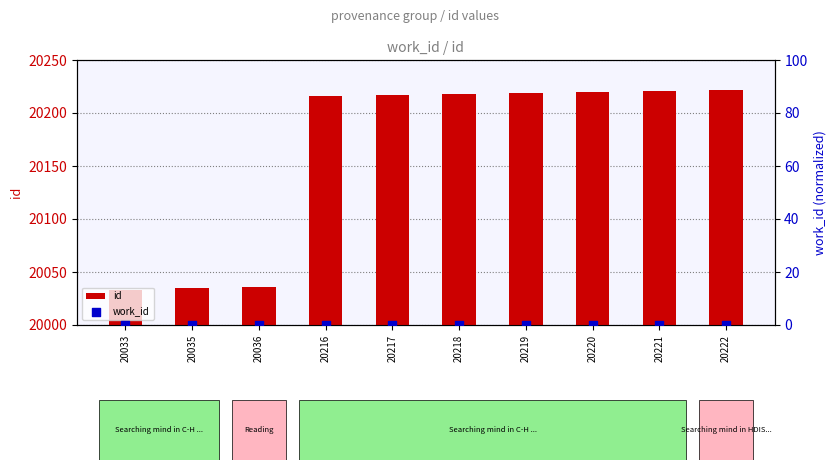

Which series contains the lowest Y value?

work_id